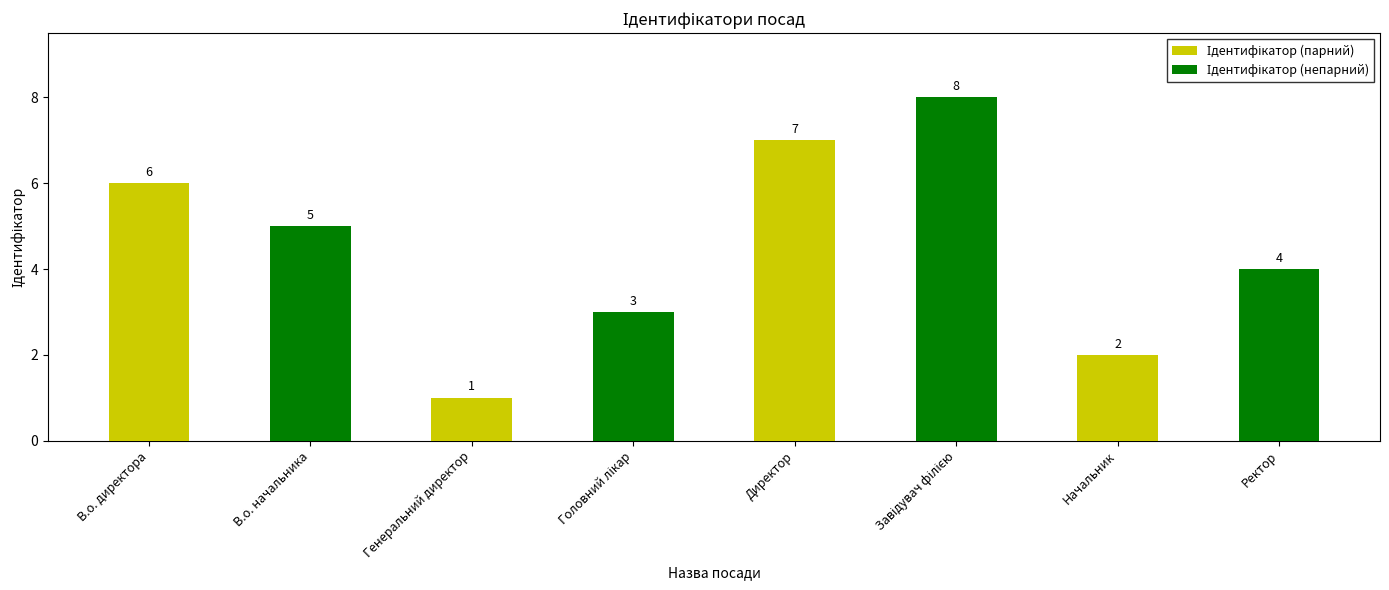

Which category has the highest value across all series?

Директор